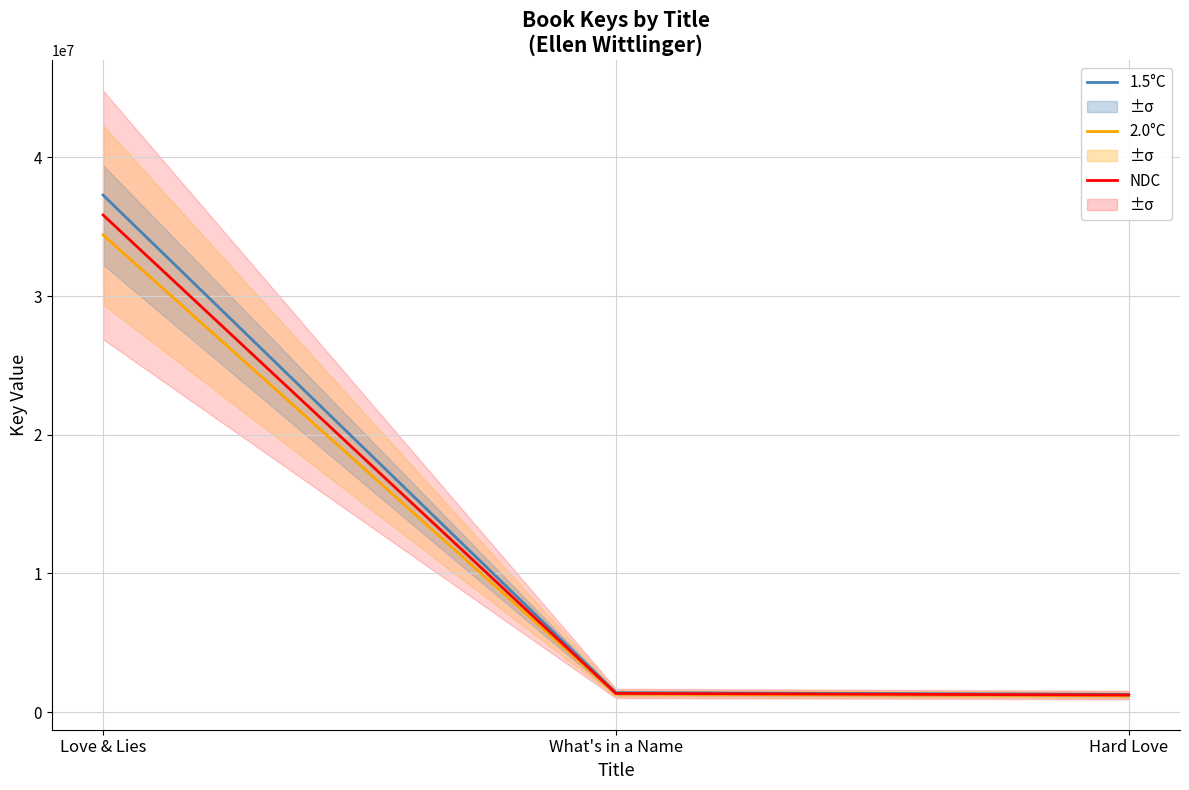

Rank the series at Love & Lies from lowest to highest value.

2.0°C, NDC, 1.5°C